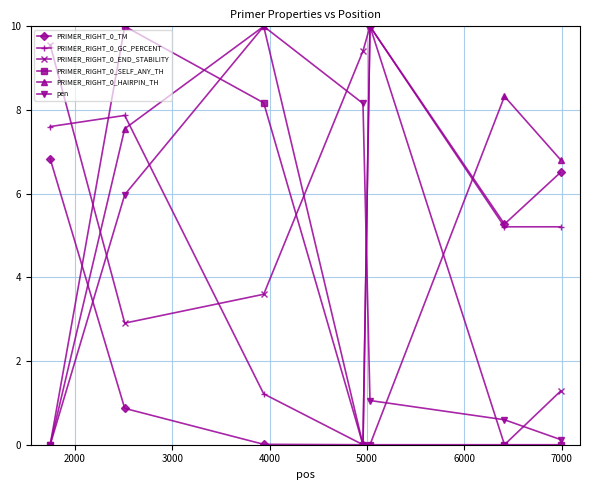

At how many categories does at least one series exceed 2?

7